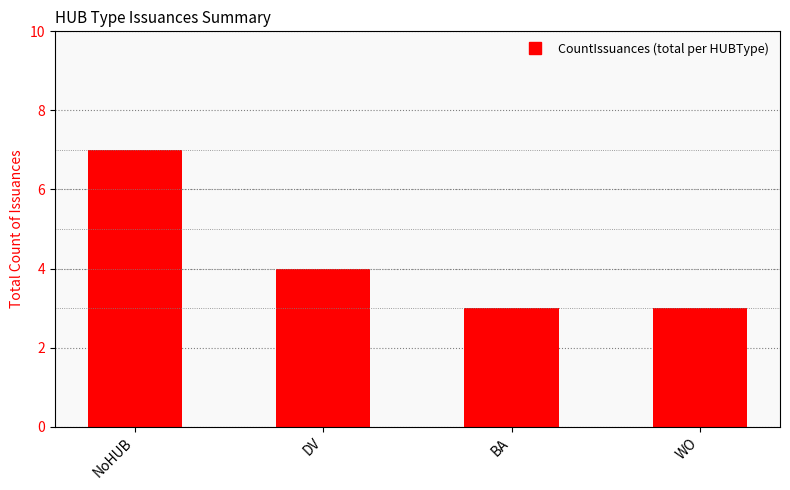

Where is the data nearest to the value 5?

DV